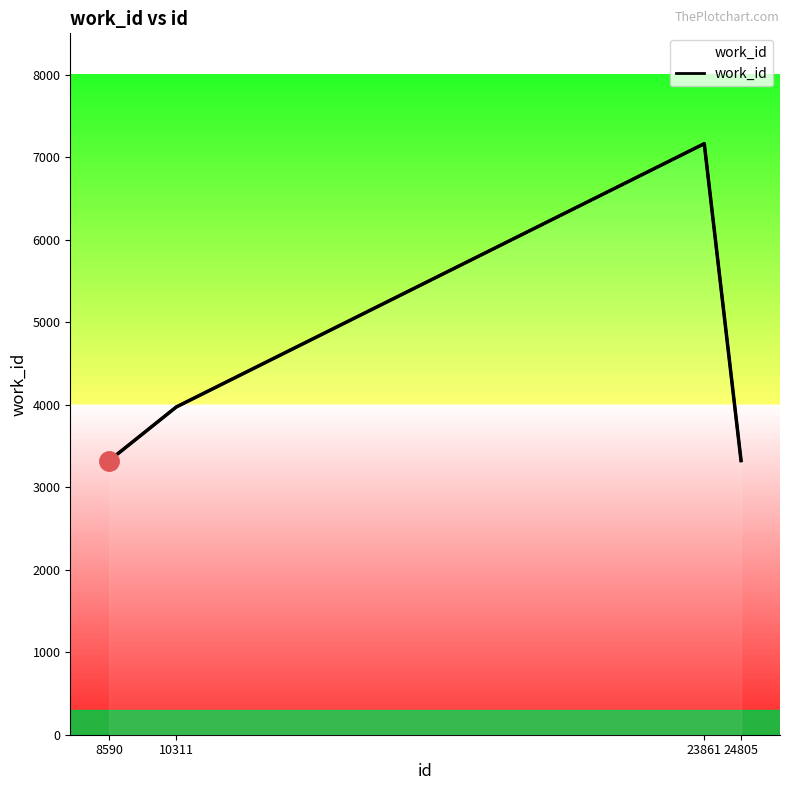

Does the chart display data point markers on the line(s)?

No